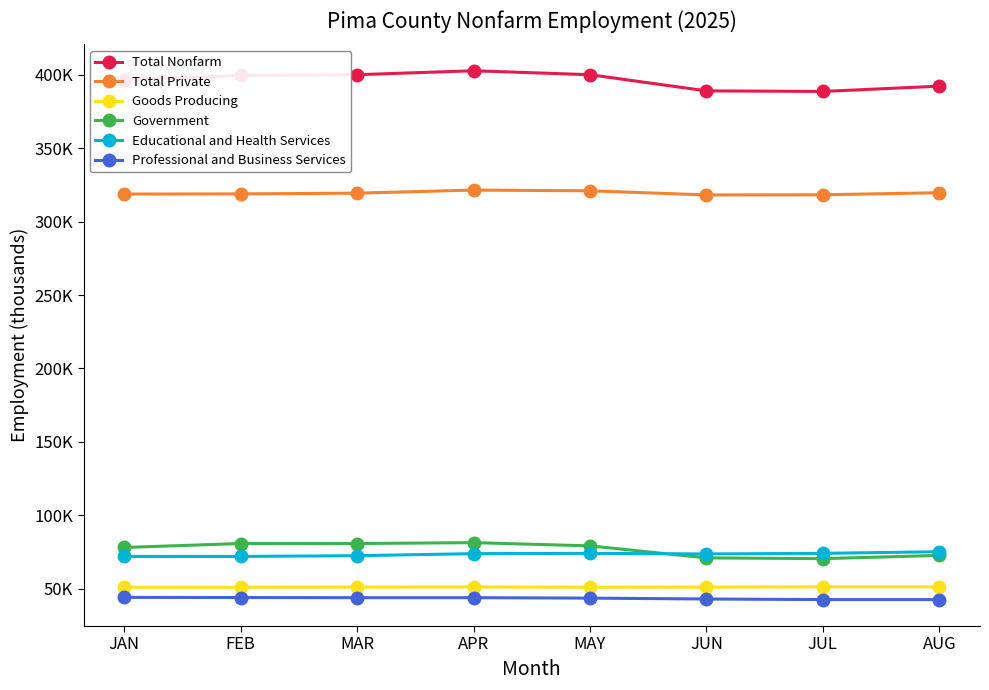

What is the sum of all Professional and Business Services values?

346.9